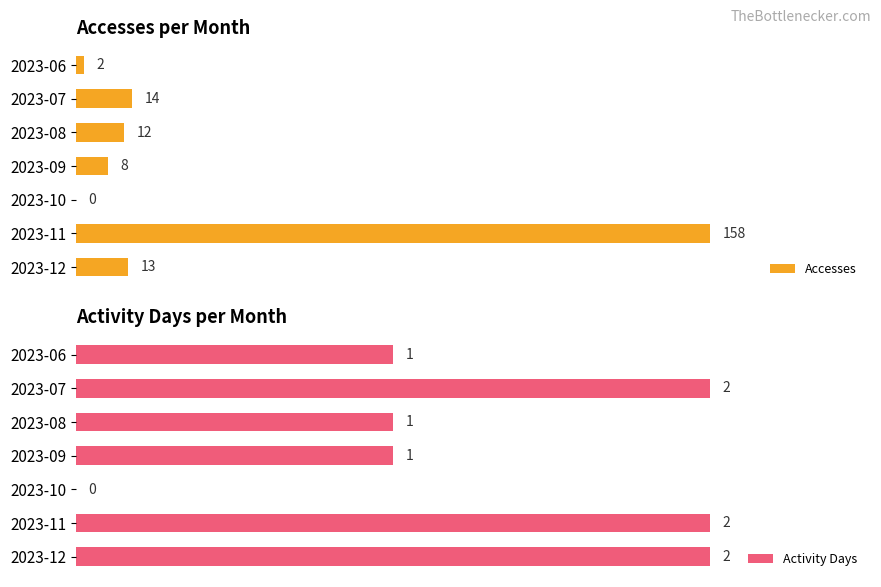

Where is Accesses nearest to the value 79?

2023-07